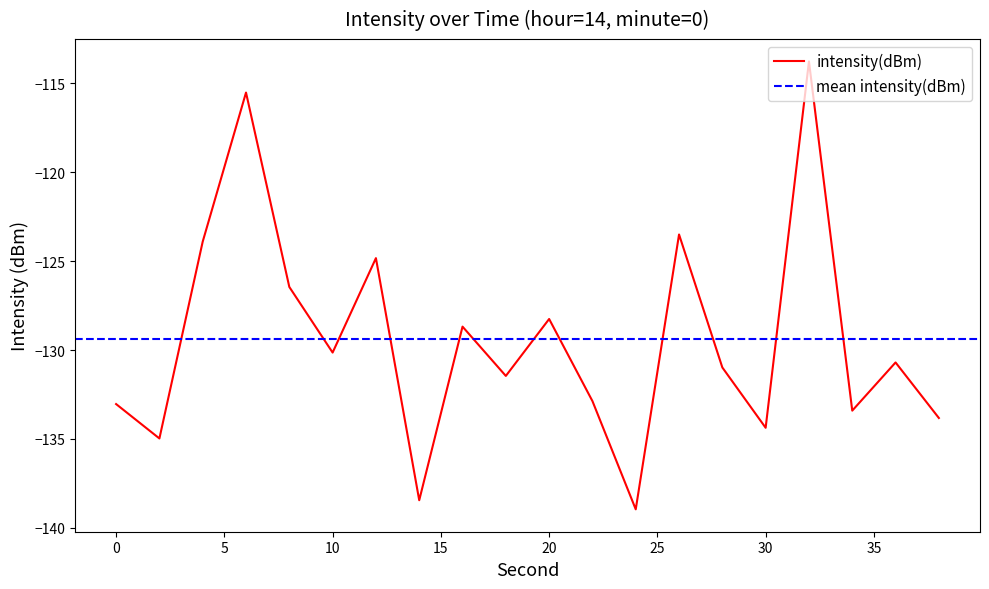

Which category has the lowest value across all series?

24